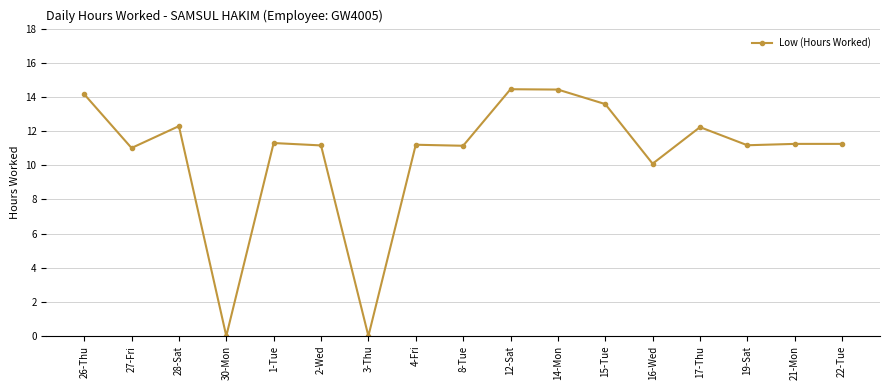

How many distinct data groups are displayed?

1